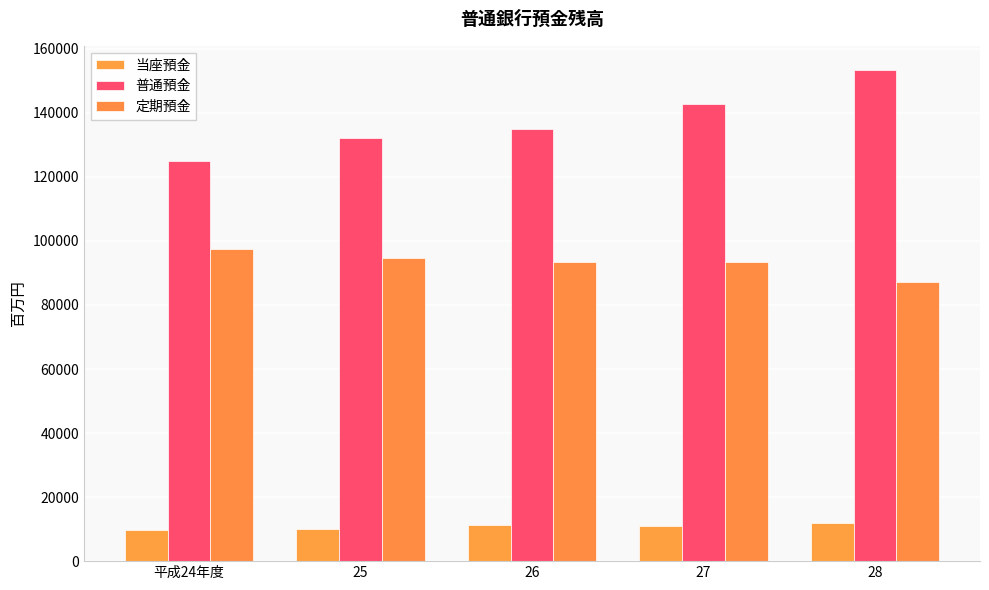

What is the difference between the highest and lowest values at 27?

131771